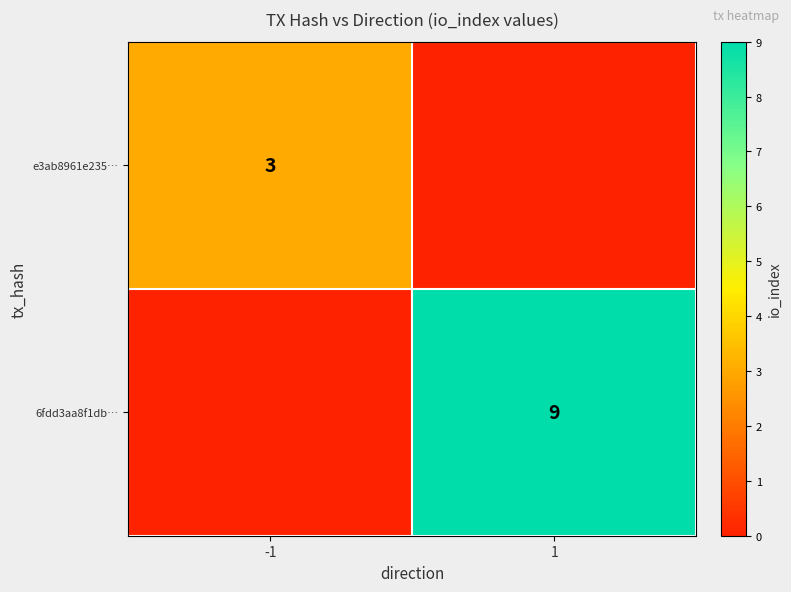

The e3ab8961e235… series shows 5 at -1. True or false?

False